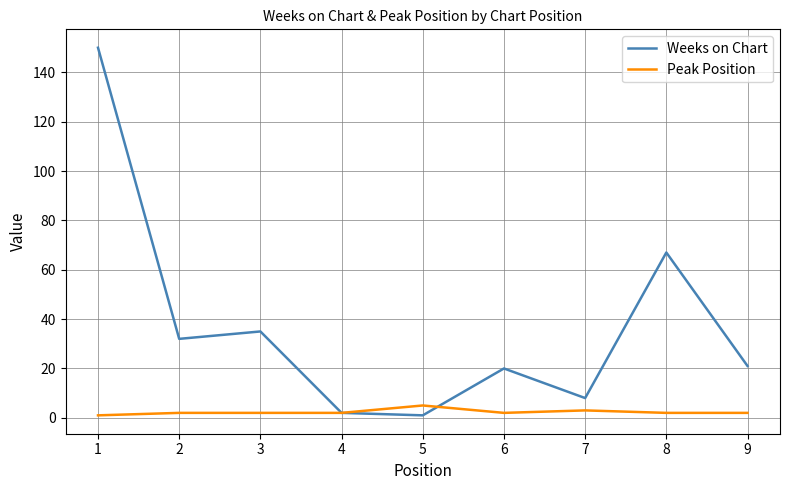

What is the difference between the highest and lowest values at 2?

30